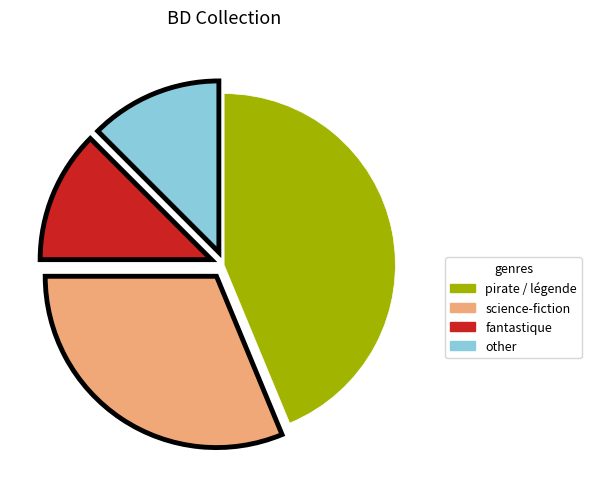

How many segments does this pie chart have?

4